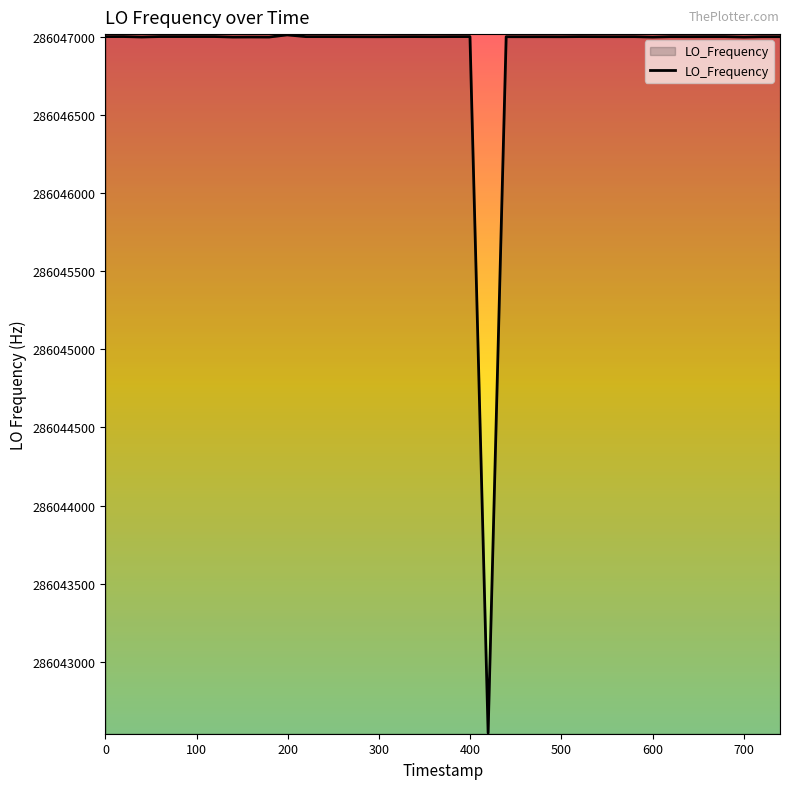

What is the maximum value shown in the chart?

286047011.9